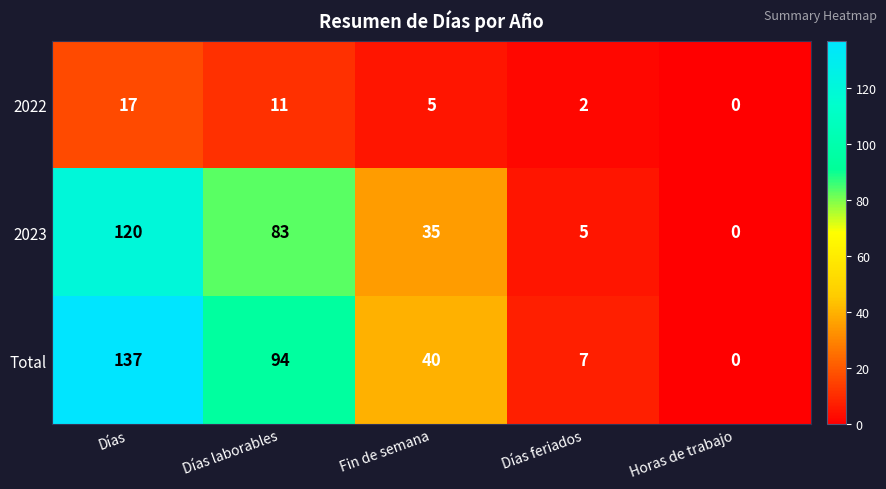

Reading left to right, list all the values displayed in this chart.

2022: Días=17	Días laborables=11	Fin de semana=5	Días feriados=2	Horas de trabajo=0
2023: Días=120	Días laborables=83	Fin de semana=35	Días feriados=5	Horas de trabajo=0
Total: Días=137	Días laborables=94	Fin de semana=40	Días feriados=7	Horas de trabajo=0